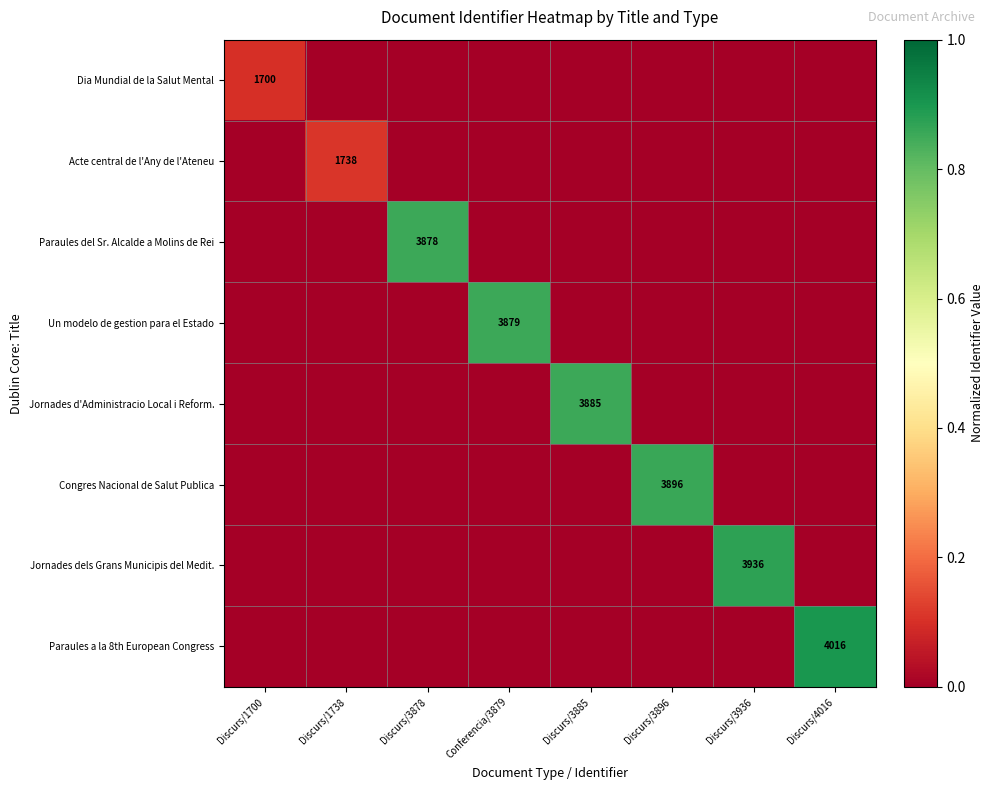

How many series are shown in this chart?

8